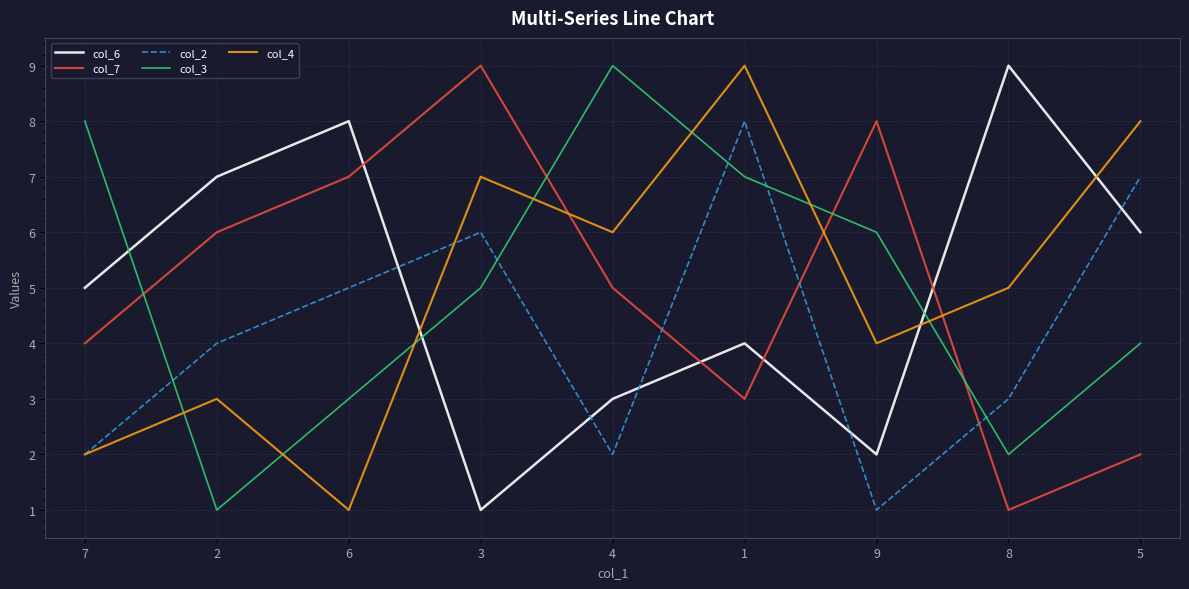

True or false: col_4 and col_2 cross at least once.

True